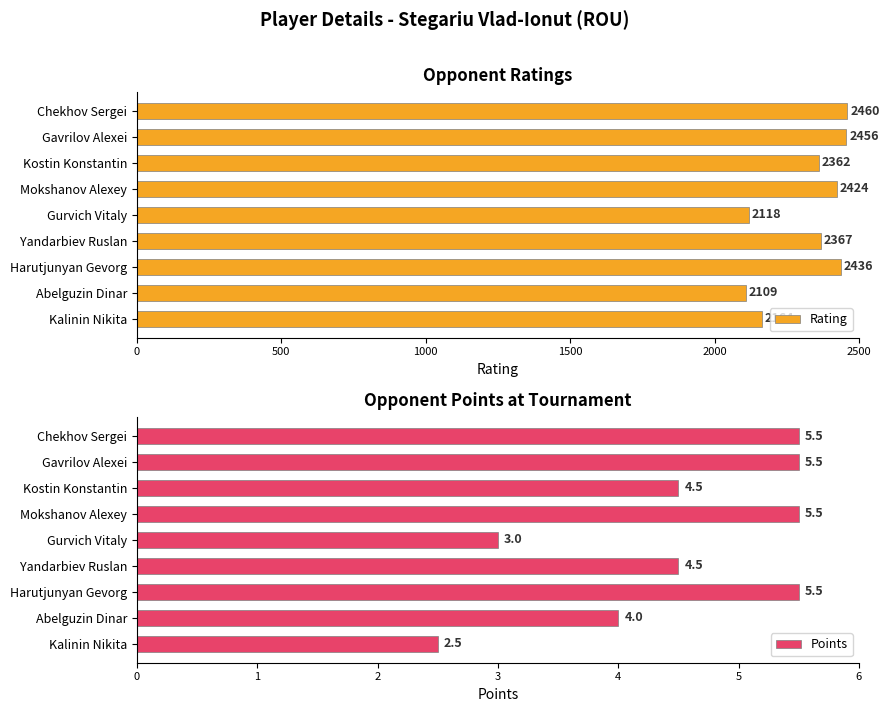

Reading left to right, list all the values displayed in this chart.

Rating: 2460.0	2456.0	2362.0	2424.0	2118.0	2367.0	2436.0	2109.0	2164.0
Points: 5.5	5.5	4.5	5.5	3.0	4.5	5.5	4.0	2.5